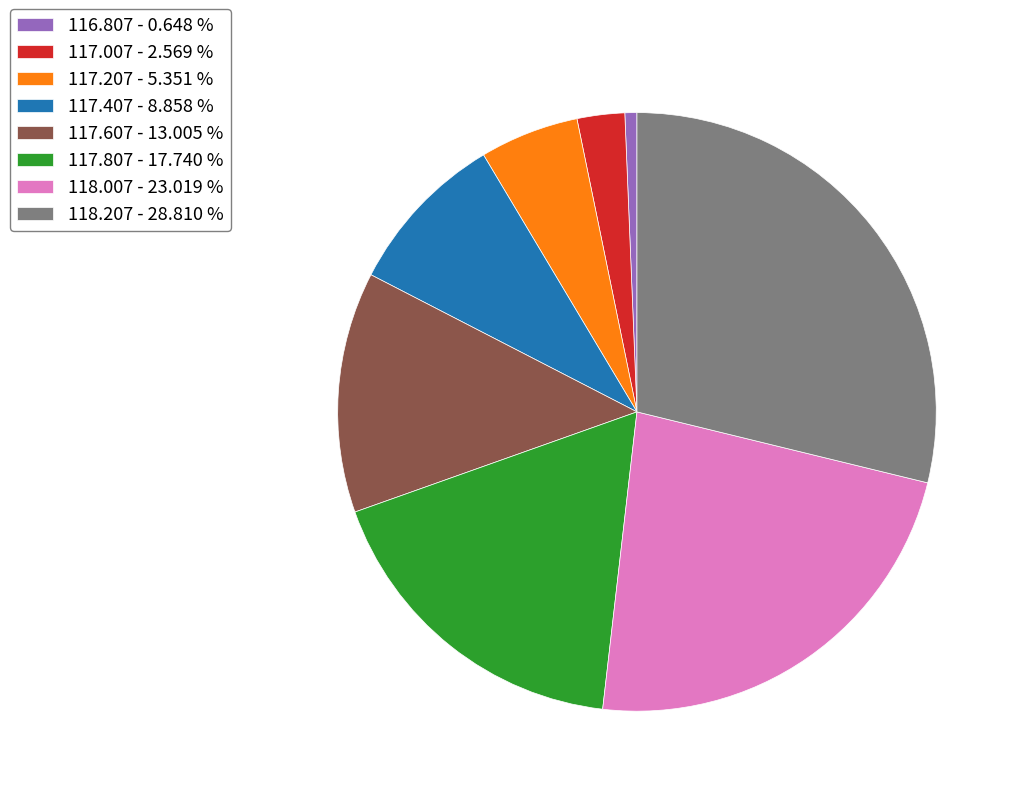

True or false: 118.007 accounts for 29% of the total.

False